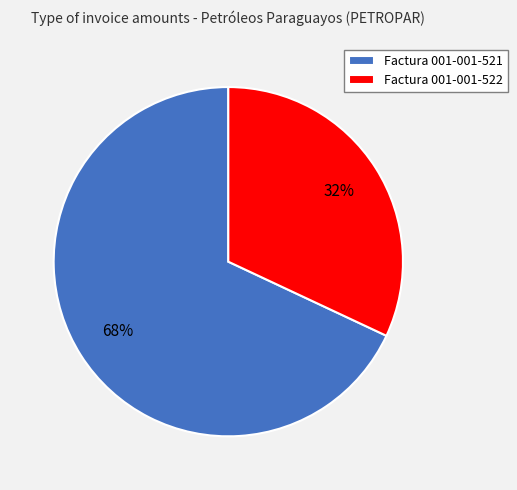

What is the ratio of the value at Factura 001-001-521 to the value at Factura 001-001-522?

2.1